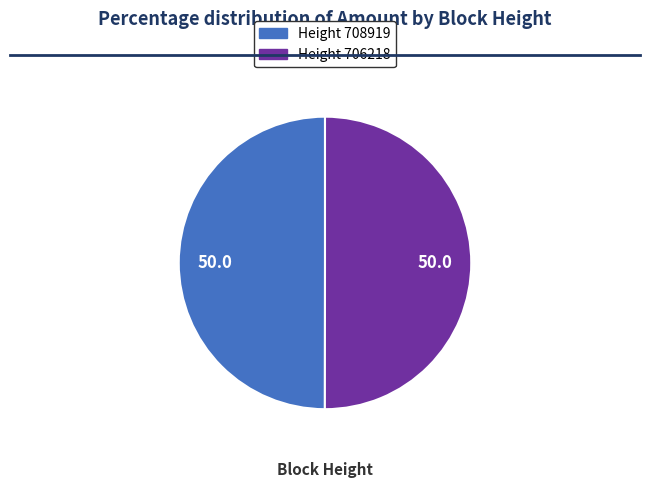

True or false: Height 708919 accounts for 50% of the total.

True